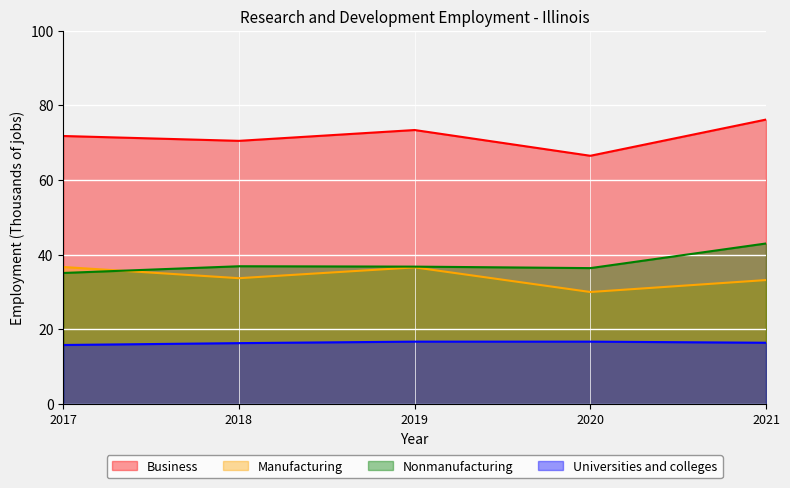

The Universities and colleges series shows 23.7 at 2019. True or false?

False